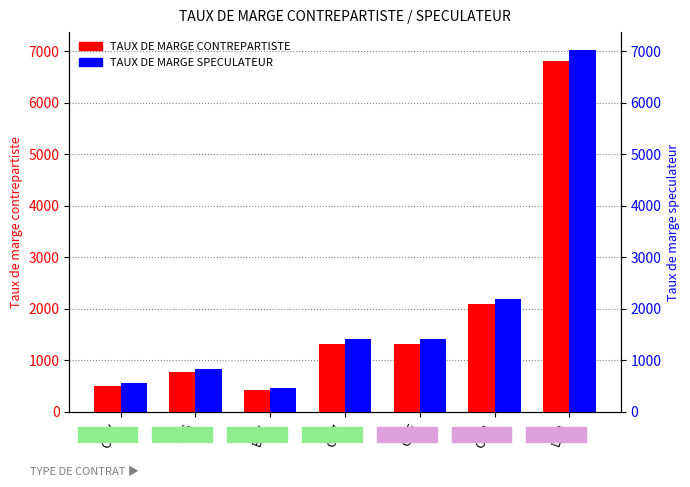

Where does the TAUX DE MARGE CONTREPARTISTE series first go above 1318?

CGF